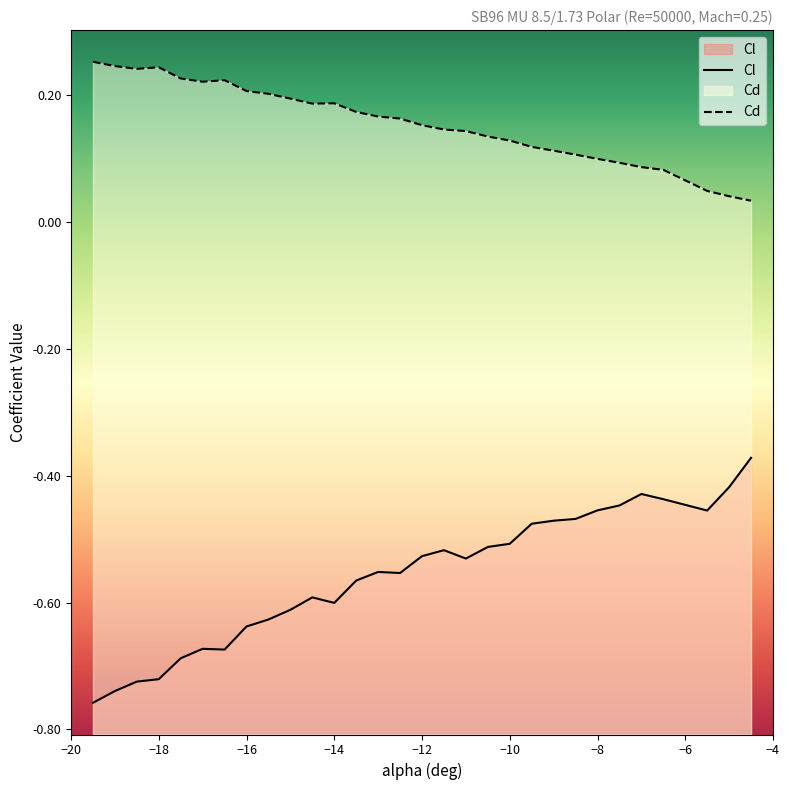

True or false: Cl and Cd intersect in this chart.

False